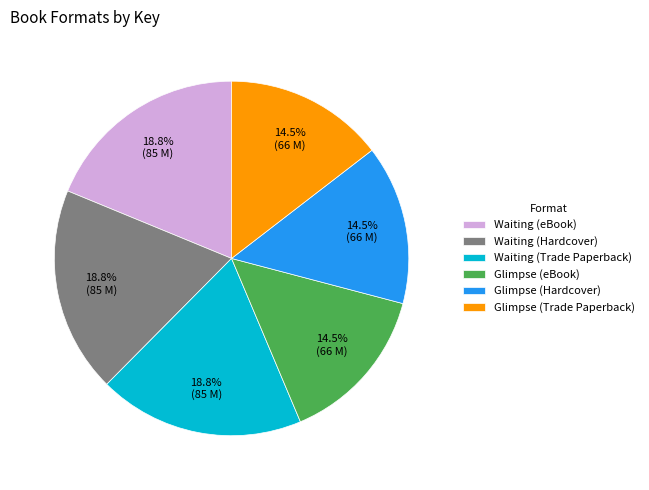

What percentage do Waiting (Hardcover) and Waiting (Trade Paperback) together represent?

37.6%